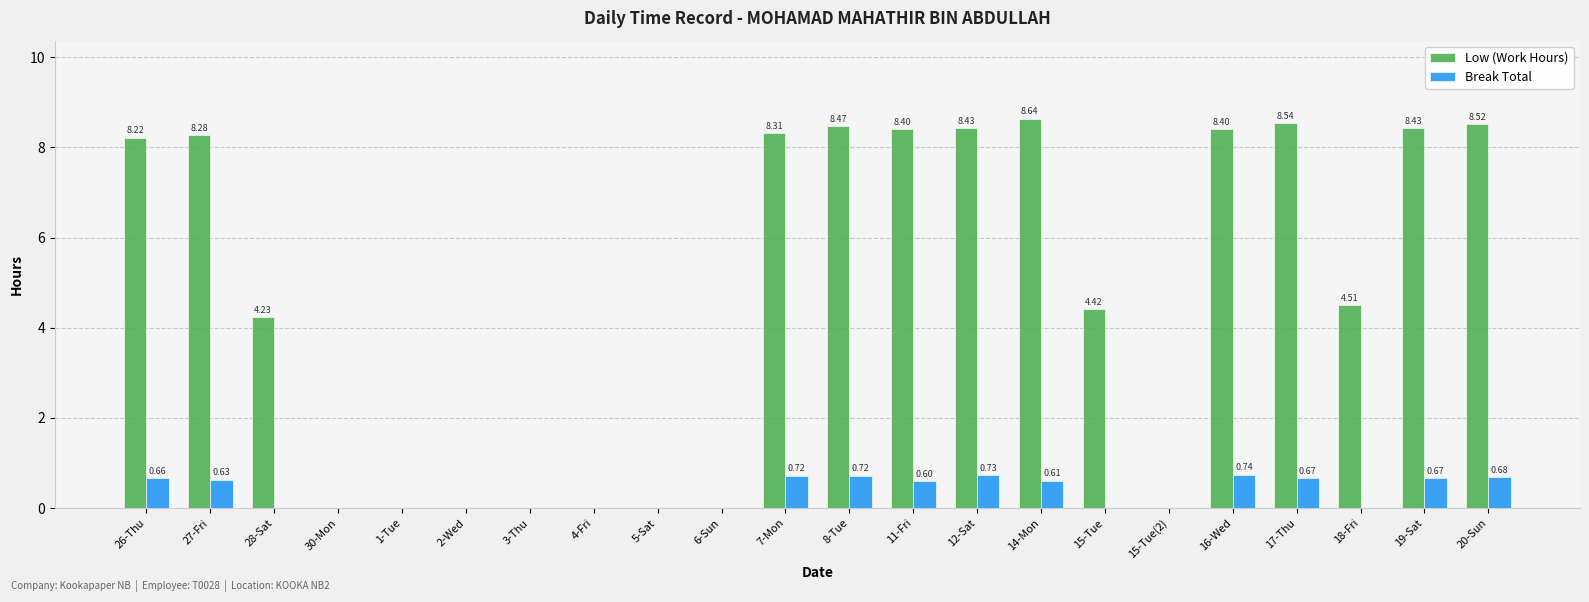

What is the average value of the Low (Work Hours) series?

4.8